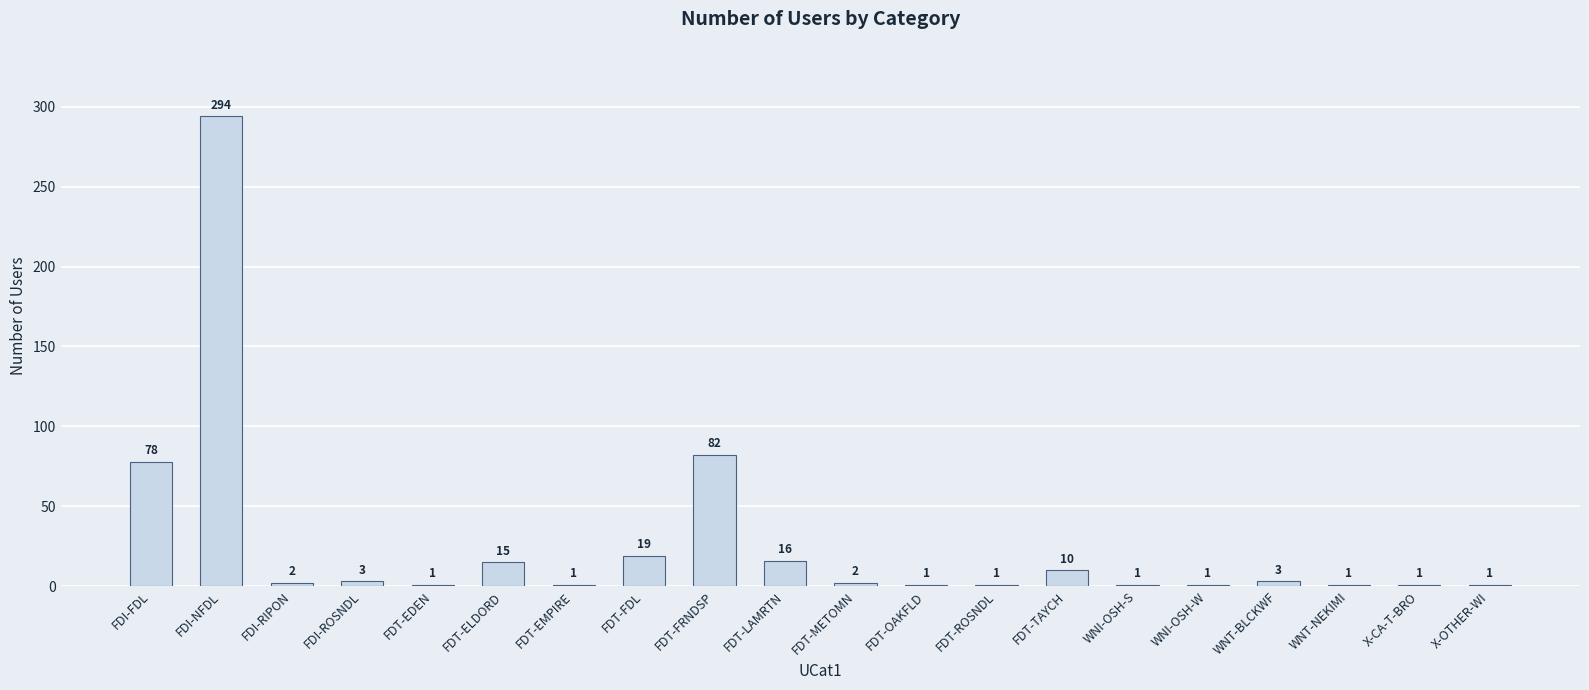

At which category does the chart reach its peak across all series?

FDI-NFDL